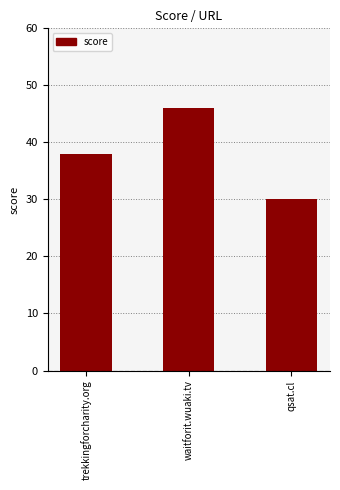

Are the bars horizontal?

No